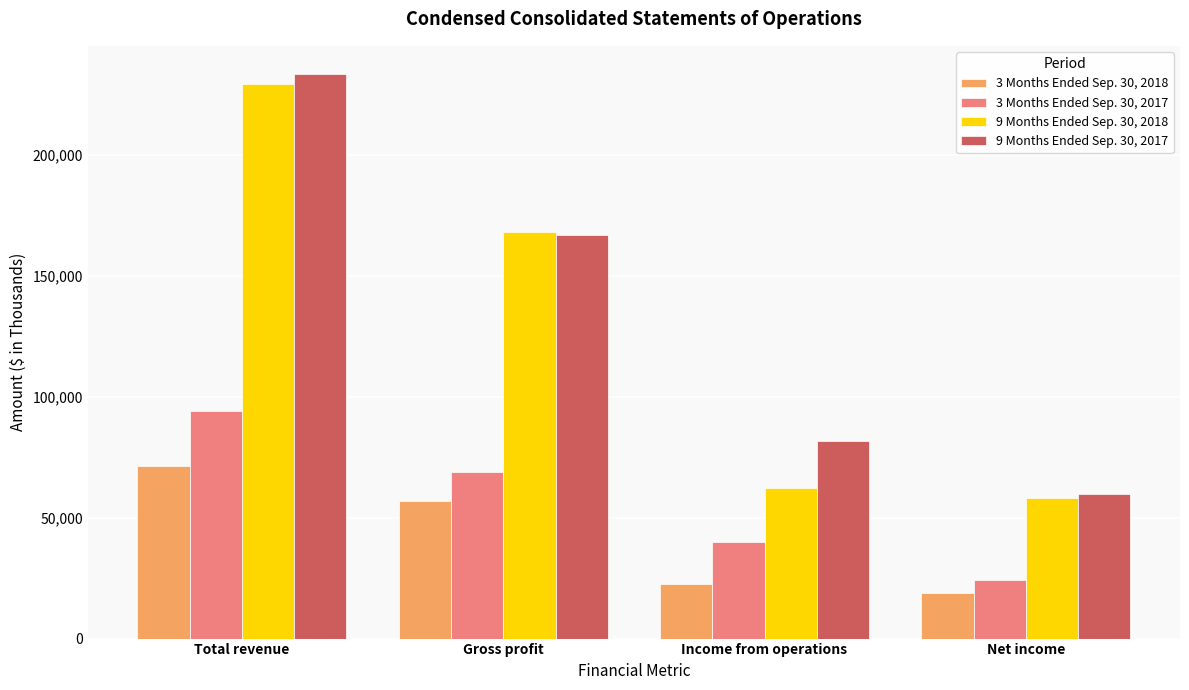

At how many categories does at least one series exceed 224278?

1